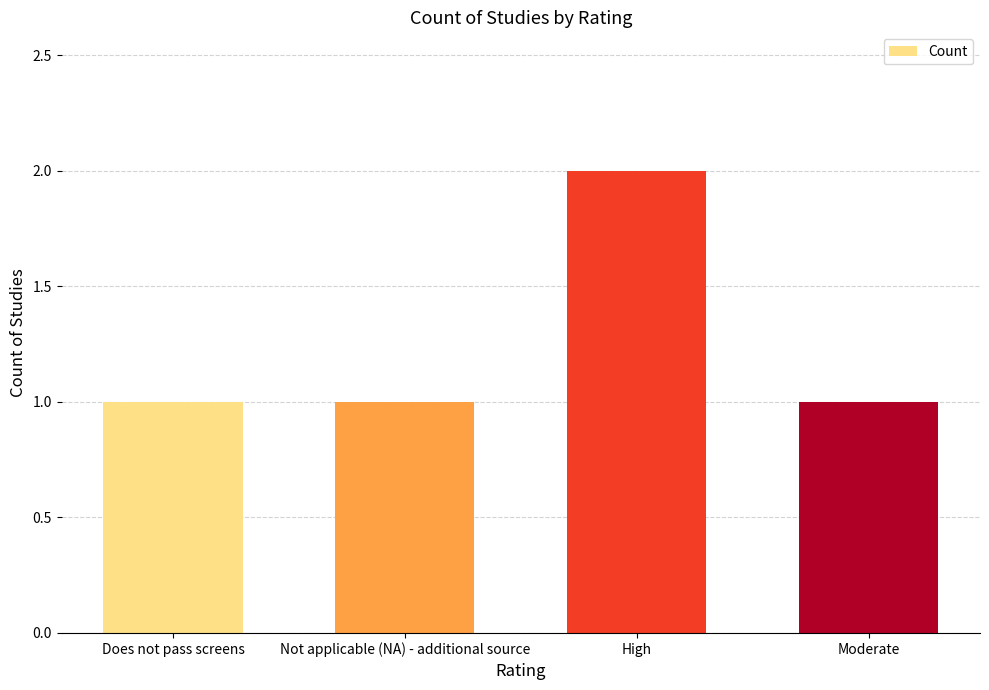

Is it true that the value at Not applicable (NA) - additional source is 2?

False